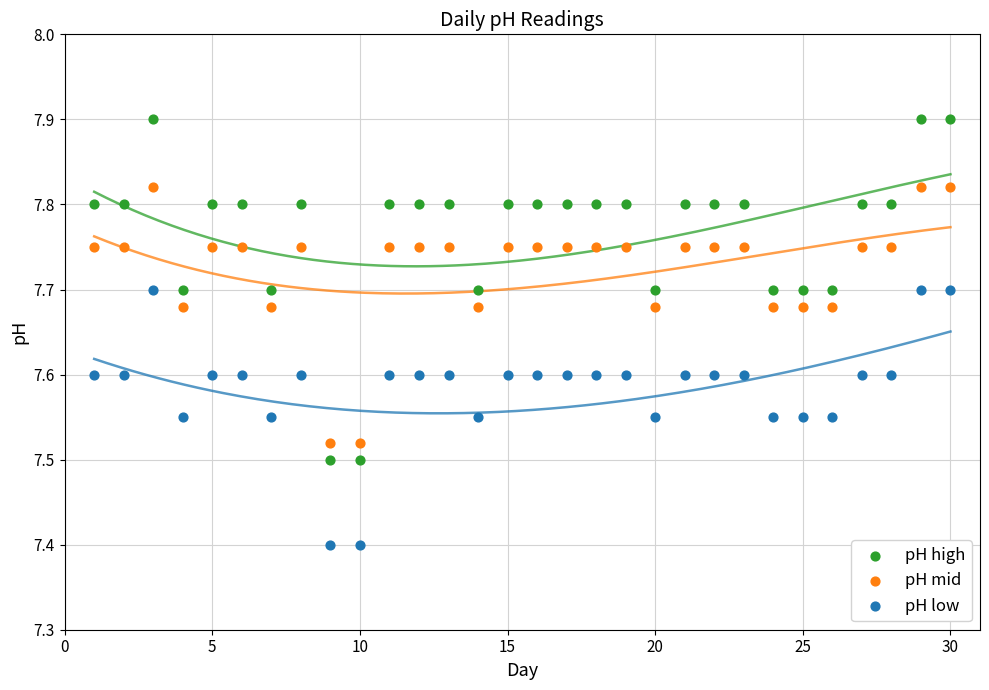

What is the X range (max minus min) for the scatter plot?

29.0